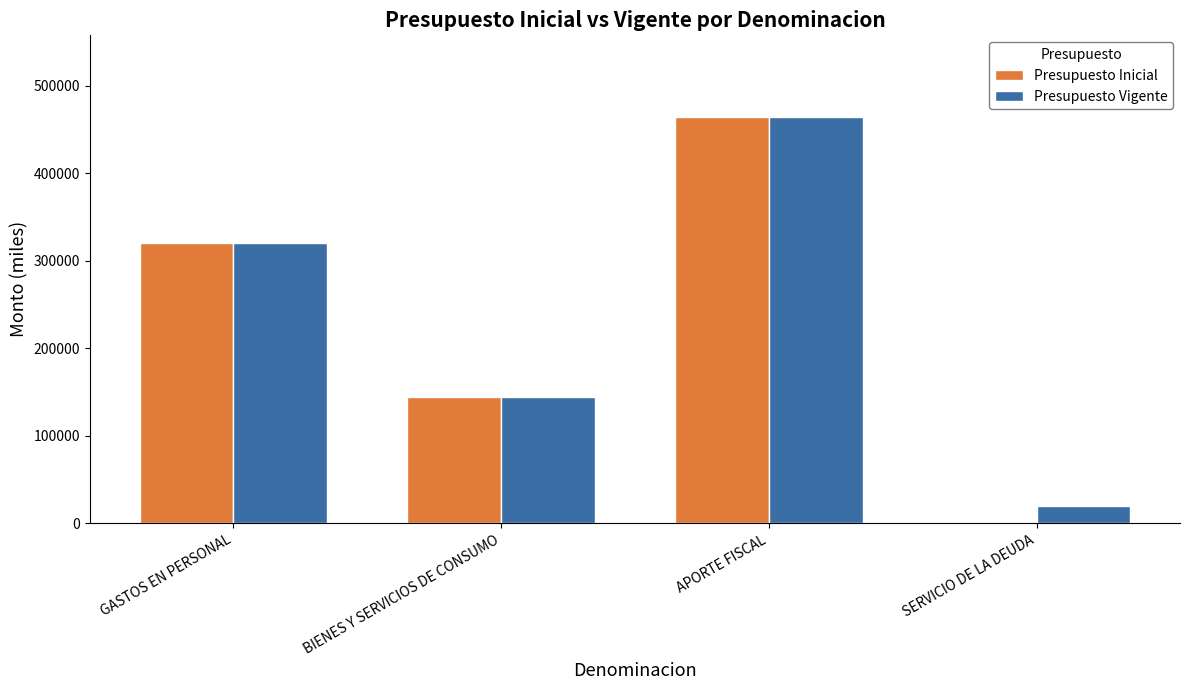

Which category has the highest value across all series?

APORTE FISCAL